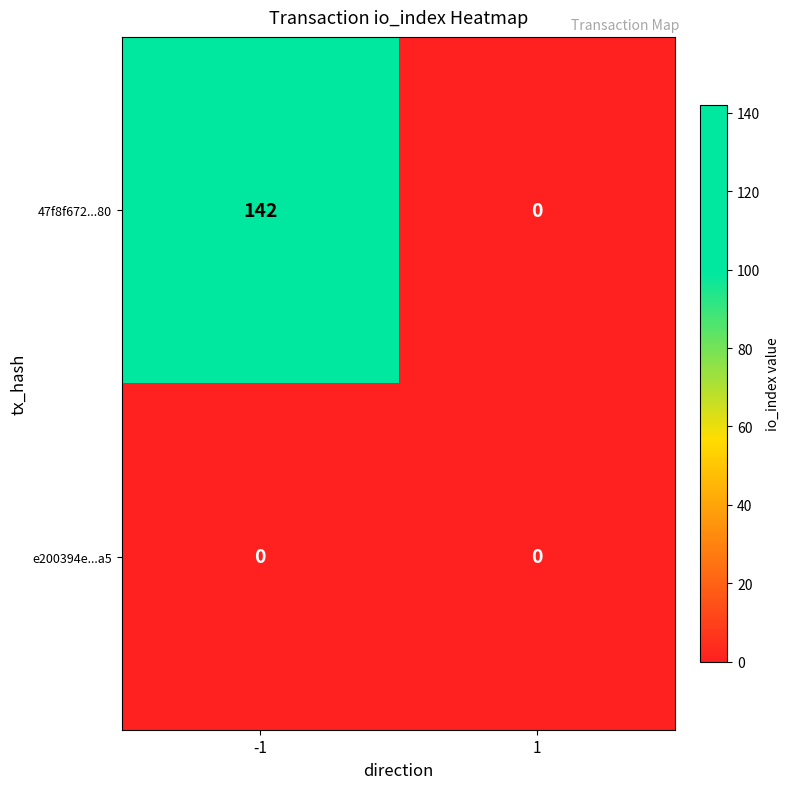

The value of e200394e...a5 at 1 is 0. True or false?

True